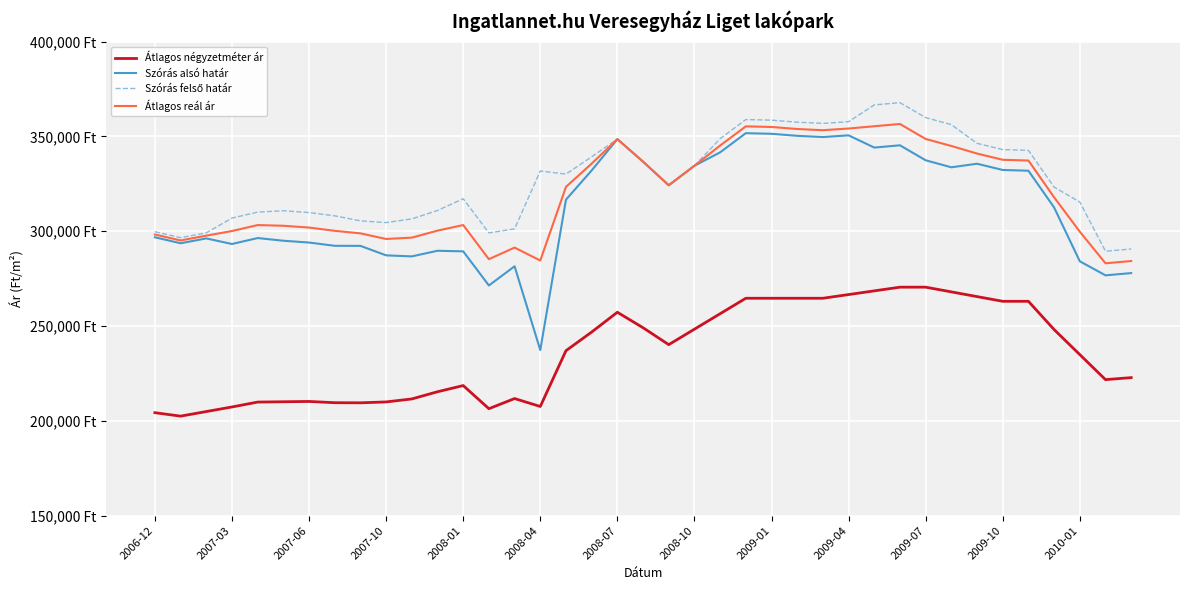

True or false: Átlagos négyzetméter ár and Átlagos reál ár intersect in this chart.

False